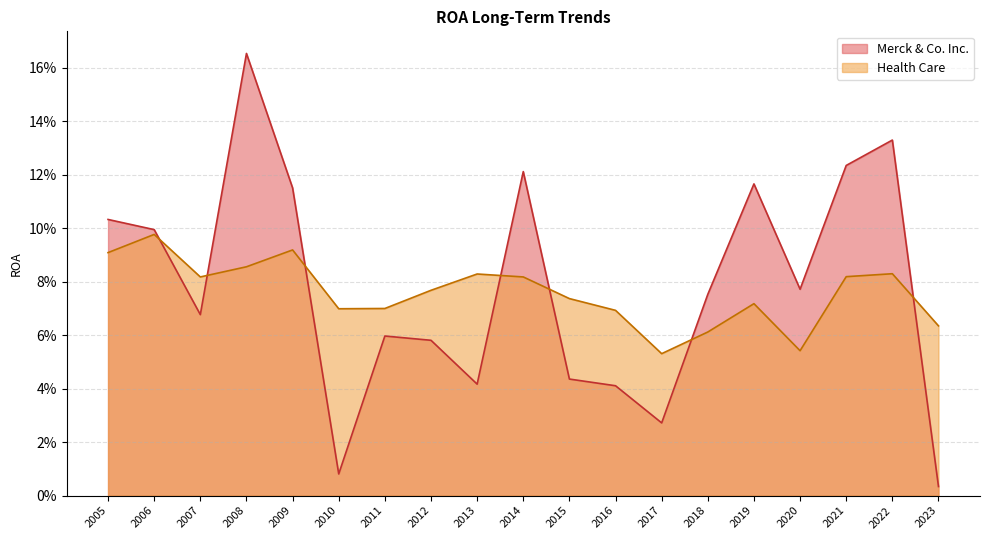

Reading left to right, list all the values displayed in this chart.

Merck & Co. Inc.: 2023=0.0	2022=0.1	2021=0.1	2020=0.1	2019=0.1	2018=0.1	2017=0.0	2016=0.0	2015=0.0	2014=0.1	2013=0.0	2012=0.1	2011=0.1	2010=0.0	2009=0.1	2008=0.2	2007=0.1	2006=0.1	2005=0.1
Health Care: 2023=0.1	2022=0.1	2021=0.1	2020=0.1	2019=0.1	2018=0.1	2017=0.1	2016=0.1	2015=0.1	2014=0.1	2013=0.1	2012=0.1	2011=0.1	2010=0.1	2009=0.1	2008=0.1	2007=0.1	2006=0.1	2005=0.1